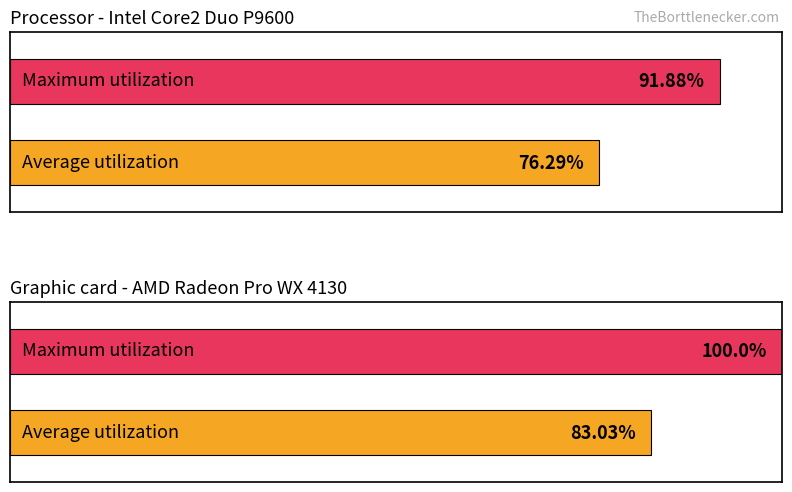

The value of Maximum utilization at 09:00 is -0.1. True or false?

False